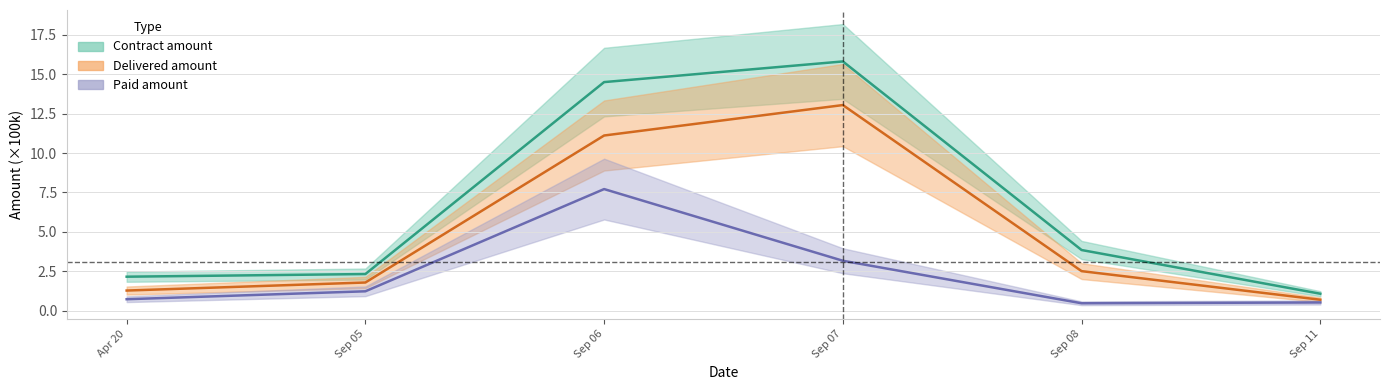

Reading left to right, what are all the values shown in this chart?

Contract (center): Apr 20=2.2	Sep 05=2.3	Sep 06=14.5	Sep 07=15.8	Sep 08=3.8	Sep 11=1.1
Delivered (center): Apr 20=1.3	Sep 05=1.8	Sep 06=11.1	Sep 07=13.0	Sep 08=2.5	Sep 11=0.7
Paid (center): Apr 20=0.7	Sep 05=1.2	Sep 06=7.7	Sep 07=3.2	Sep 08=0.5	Sep 11=0.5